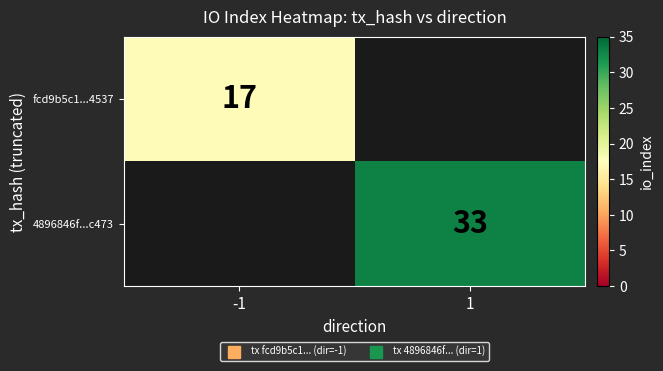

How many data points does each series have?

2